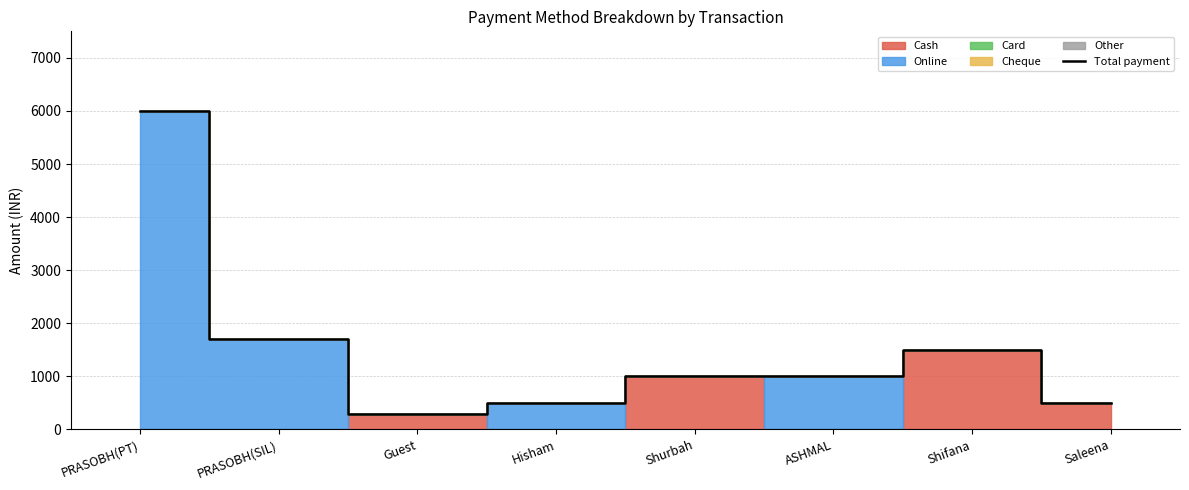

What is the label of the 7th point from the left?

Shifana